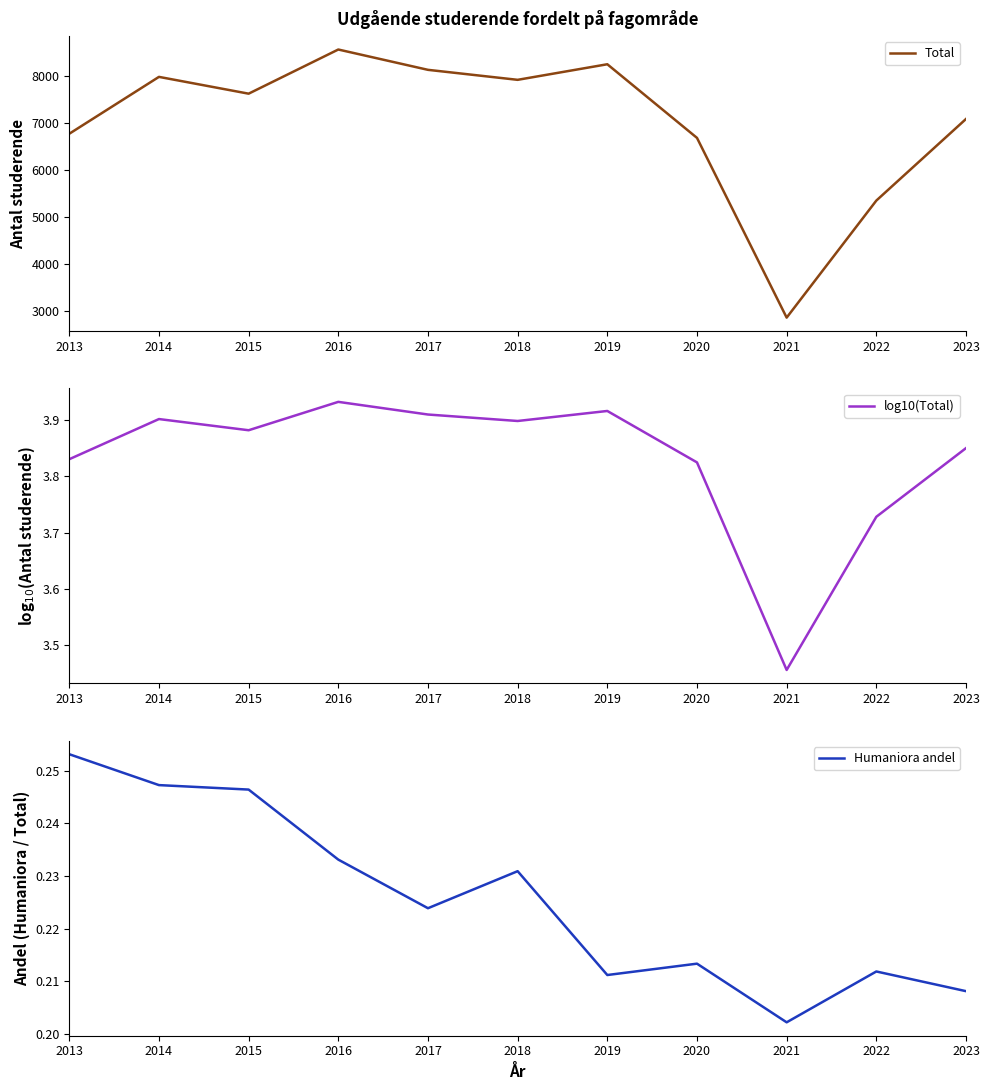

What is the sum of all Total values?

77219